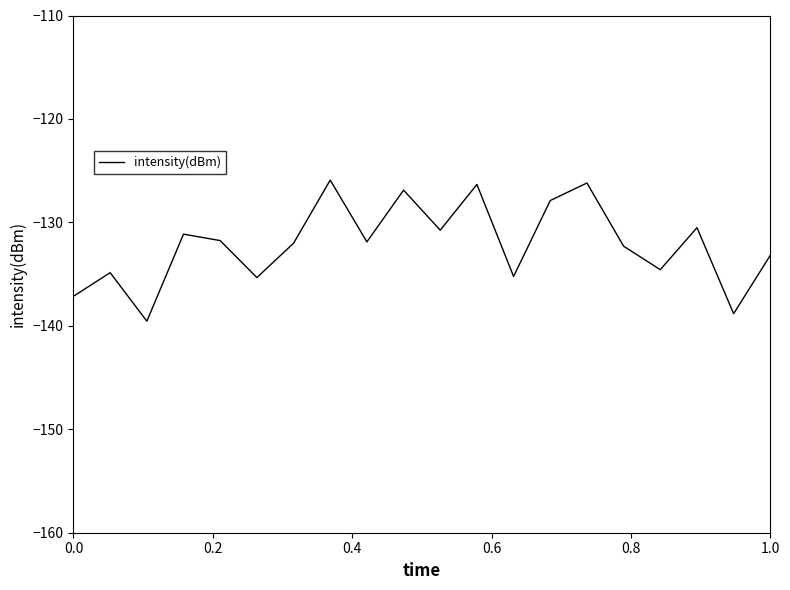

How many categories are shown in the chart?

20